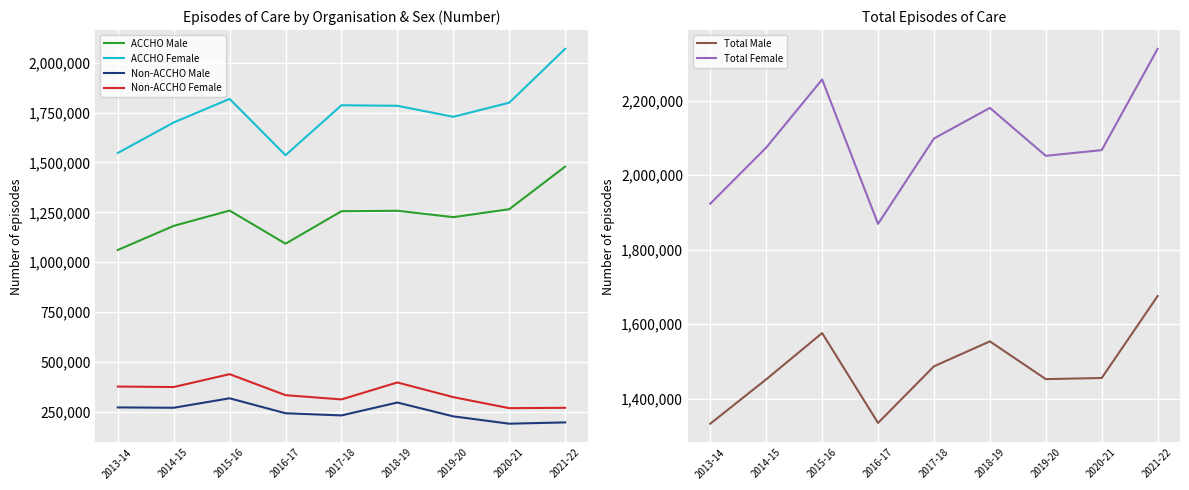

True or false: Total Male has more than 2 interior local peaks.

False